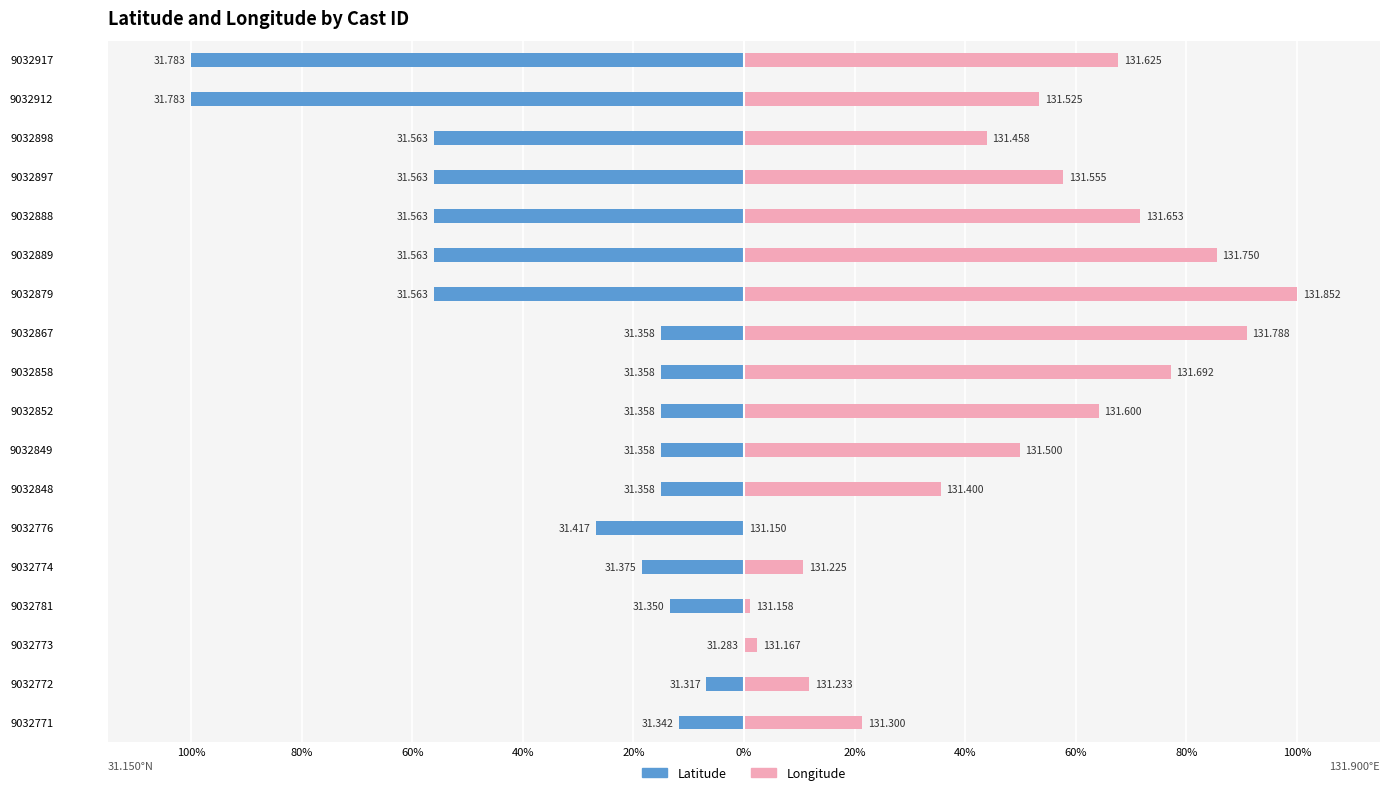

How many data points in Longitude are less than 53?

9